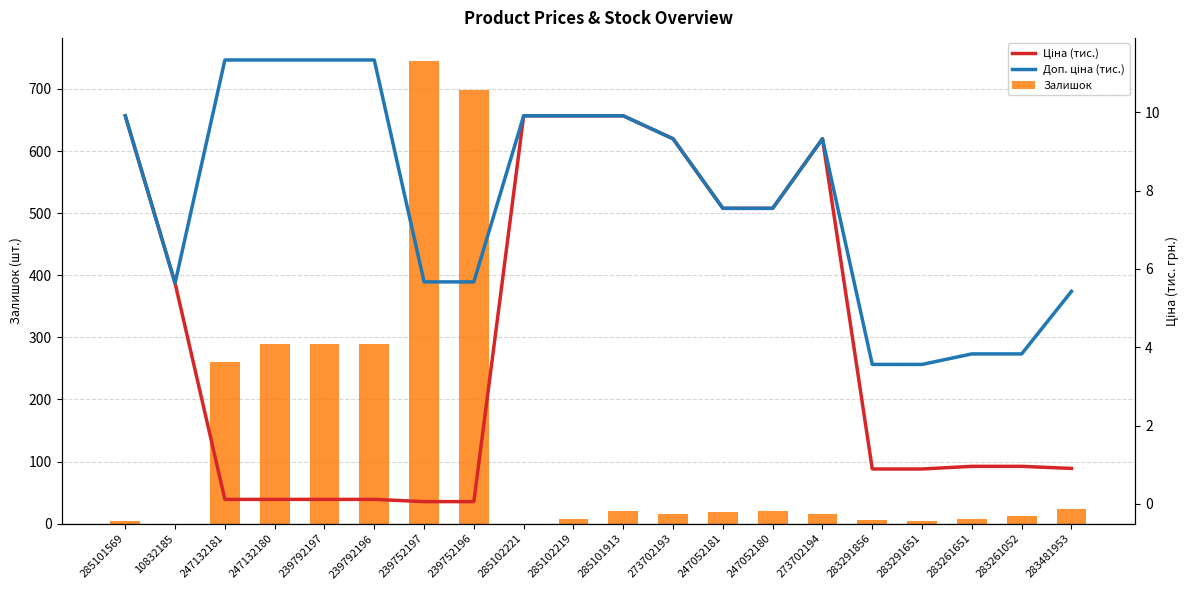

The Ціна (тис.) series shows 0.9 at 283291856. True or false?

True